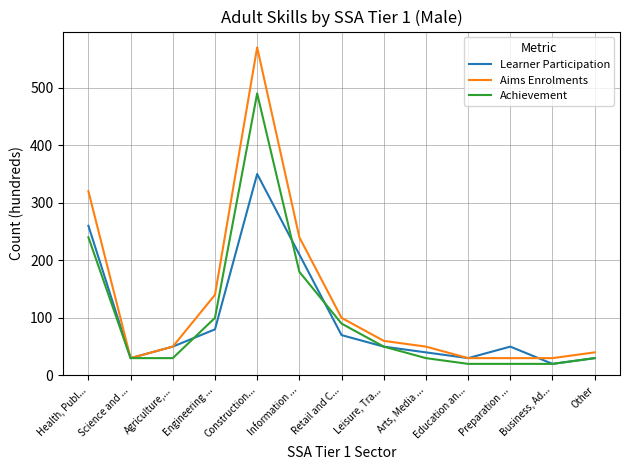

How many lines are shown in the chart?

3